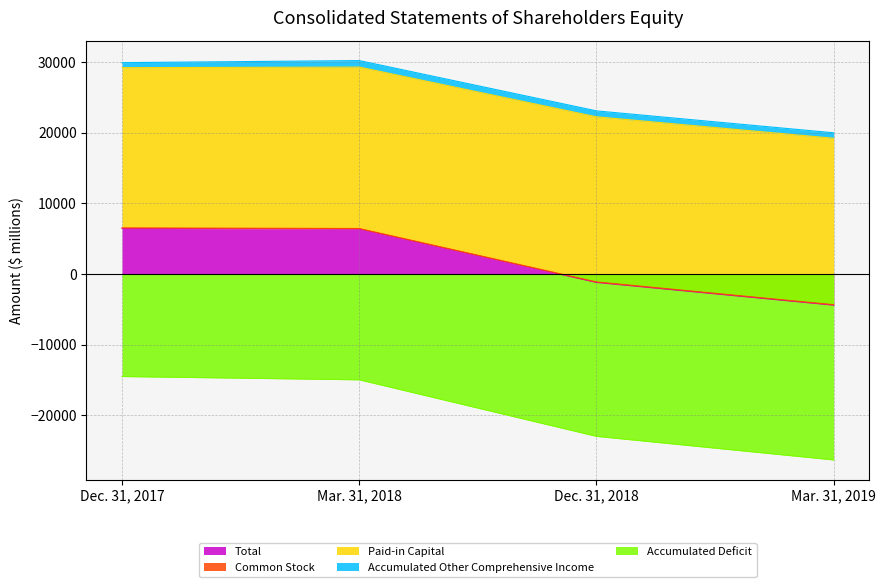

What is the average value of the Total series?

1804